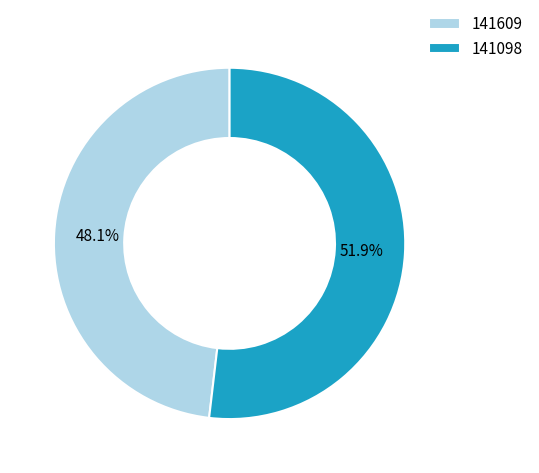

Do 141609 and 141098 together represent more than half of the pie?

Yes